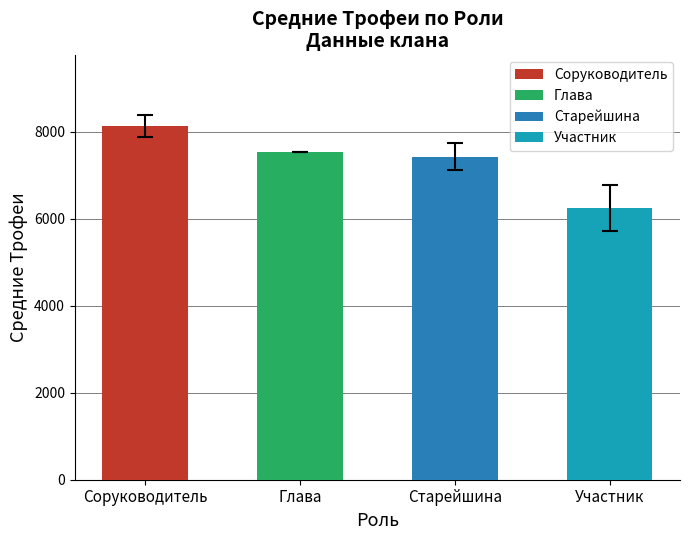

Does the chart contain any negative values?

No